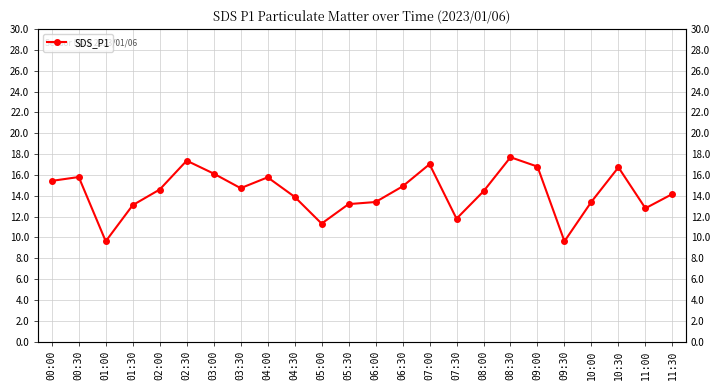

What is the sum of the values at 06:00 and 11:30?

27.6